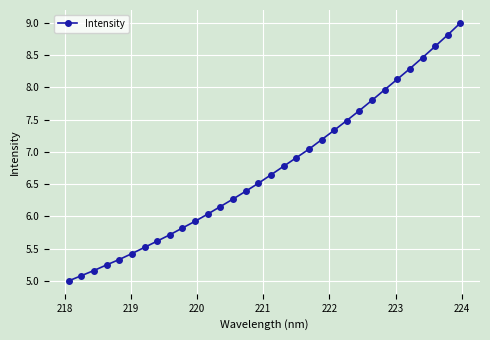

What is the value of the 31st point from the left?

8.8